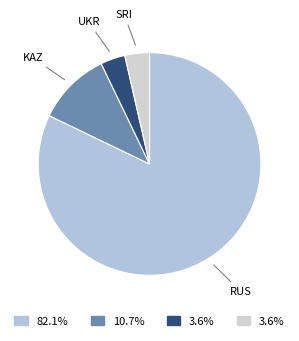

What is the largest slice in the pie chart?

RUS